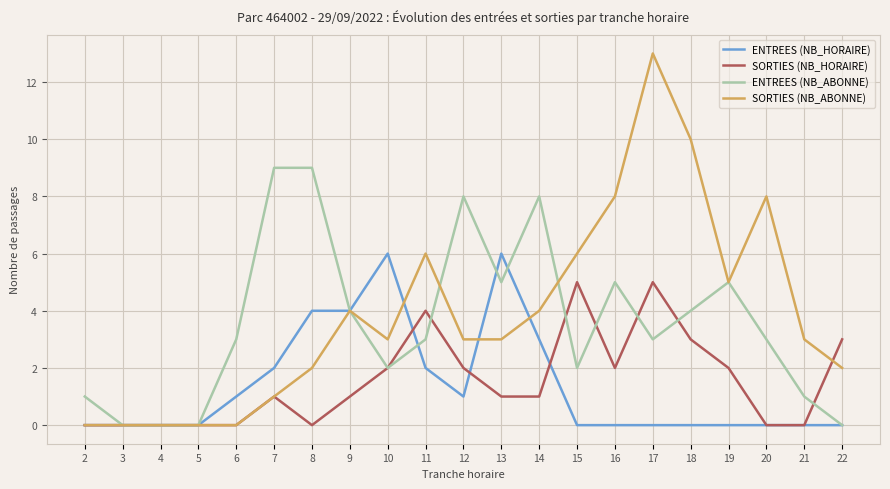

True or false: SORTIES (NB_ABONNE) and SORTIES (NB_HORAIRE) cross at least once.

True